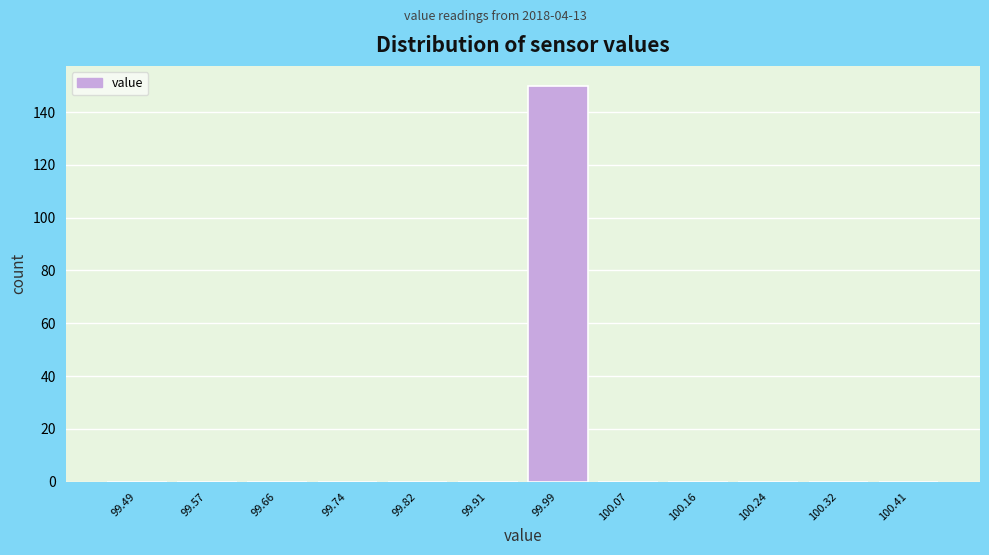

Reading right to left, list all the values displayed in this chart.

100.41=0	100.32=0	100.24=0	100.16=0	100.07=0	99.99=150	99.91=0	99.82=0	99.74=0	99.66=0	99.57=0	99.49=0